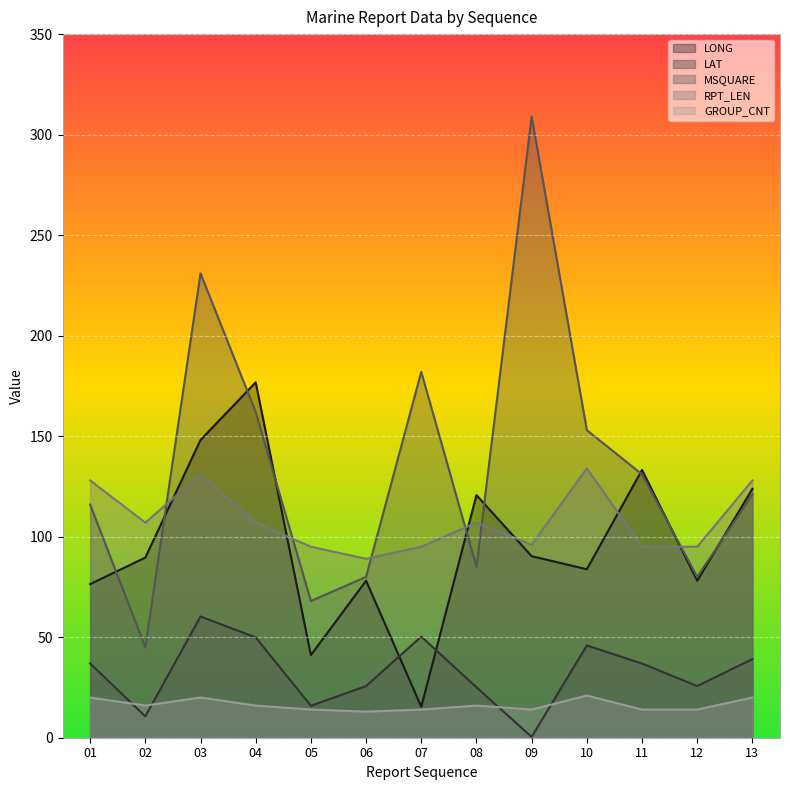

At which category does RPT_LEN reach its first local valley?

02